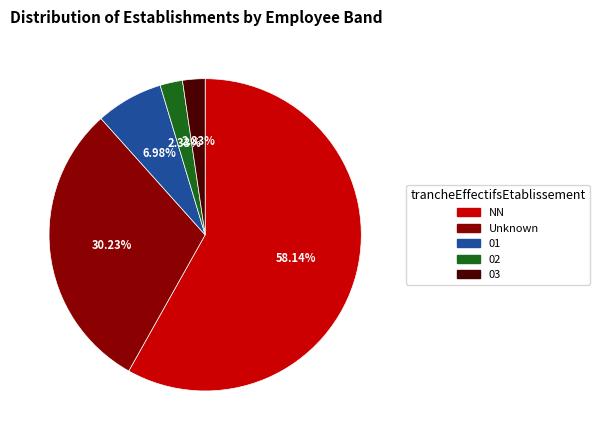

Is there a majority slice in this chart?

Yes